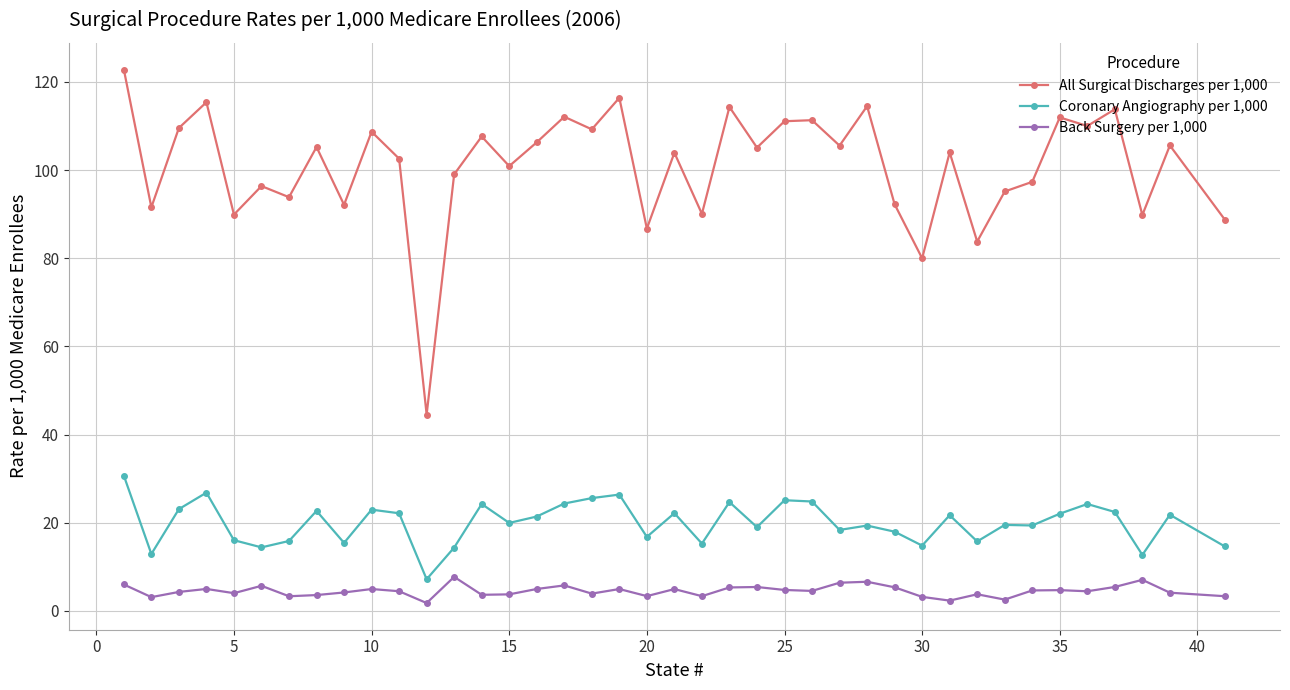

Which series has the widest spread of values?

All Surgical Discharges per 1,000